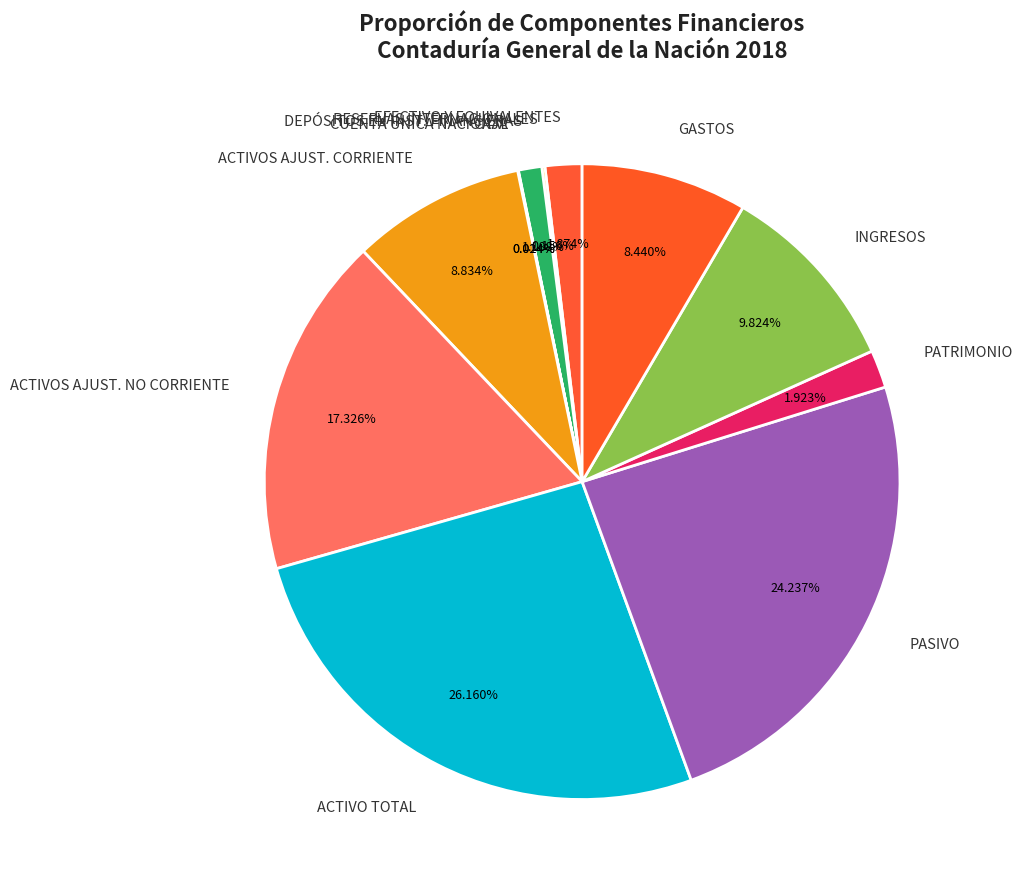

What is the largest slice in the pie chart?

ACTIVO TOTAL